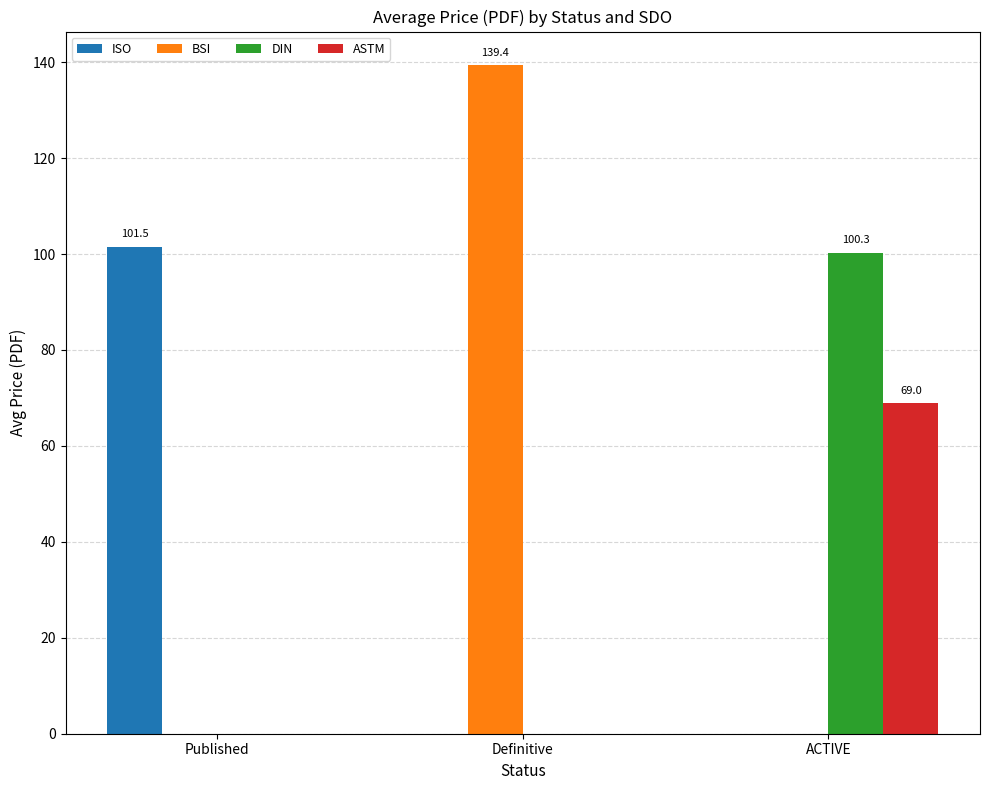

Reading left to right, list all the values displayed in this chart.

ISO: 101.5	0.0	0.0
BSI: 0.0	139.4	0.0
DIN: 0.0	0.0	100.3
ASTM: 0.0	0.0	69.0